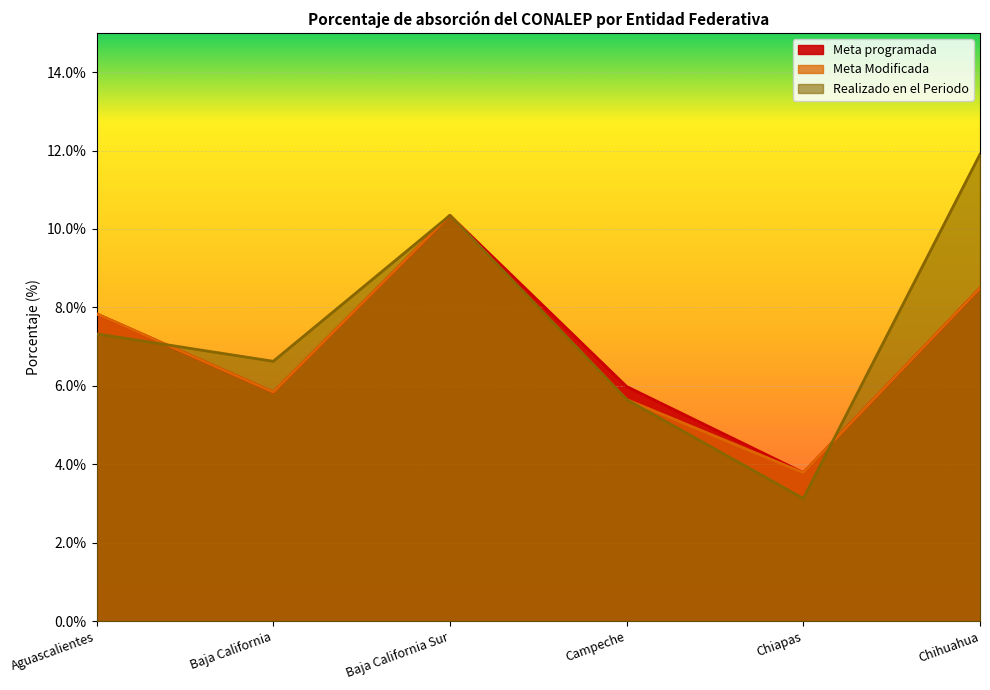

Reading left to right, list all the values displayed in this chart.

Meta programada: Aguascalientes=7.8	Baja California=5.8	Baja California Sur=10.3	Campeche=6.0	Chiapas=3.8	Chihuahua=8.5
Meta Modificada: Aguascalientes=7.8	Baja California=5.8	Baja California Sur=10.3	Campeche=5.7	Chiapas=3.8	Chihuahua=8.5
Realizado en el Periodo: Aguascalientes=7.3	Baja California=6.6	Baja California Sur=10.3	Campeche=5.7	Chiapas=3.1	Chihuahua=11.9